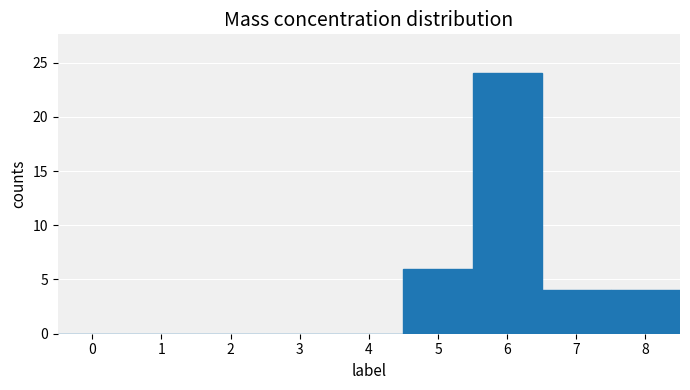

What is the change in value from 3 to 5?

+6